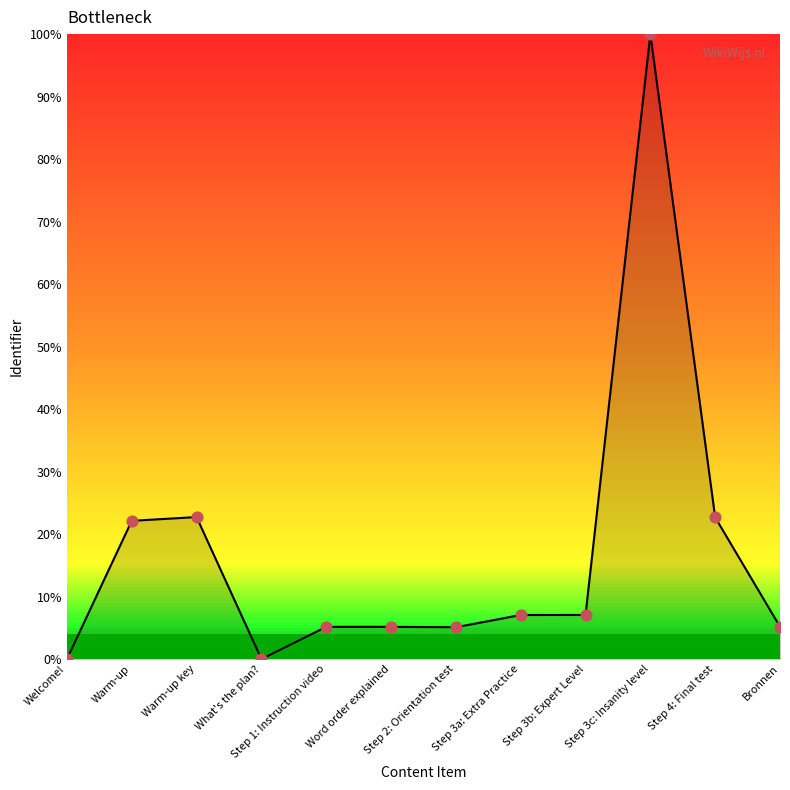

Between Bronnen and Step 3b: Expert Level, which is larger?

Step 3b: Expert Level